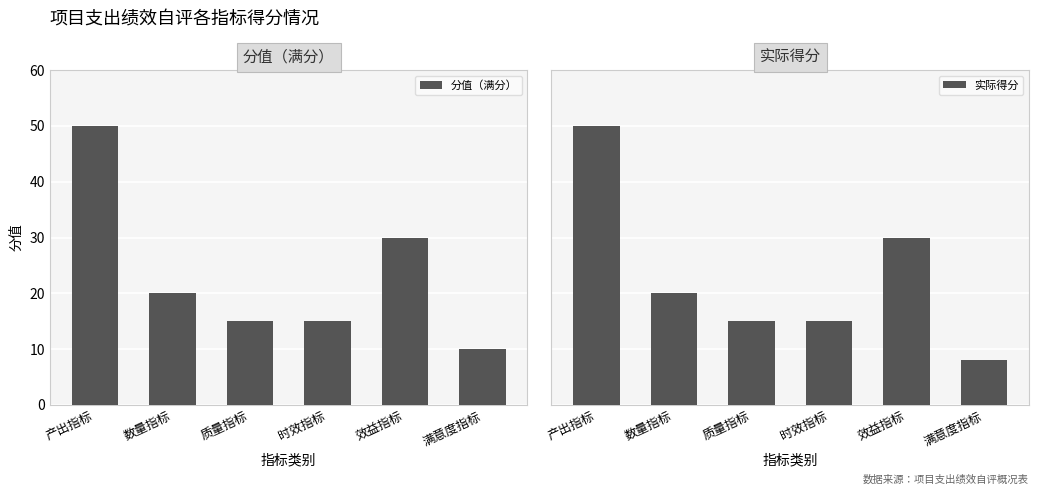

What is the value of the 实际得分 bar at the 3rd from the left?

15